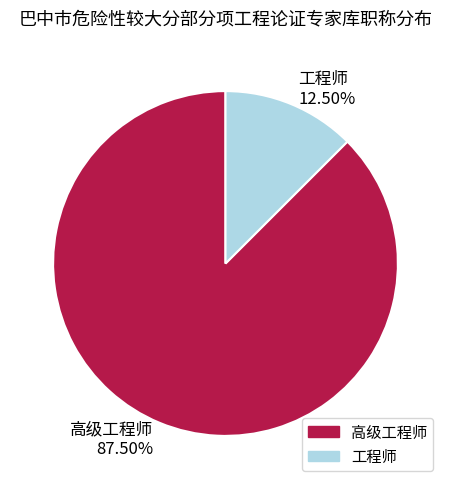

The 高级工程师 slice represents 99% of the pie. True or false?

False